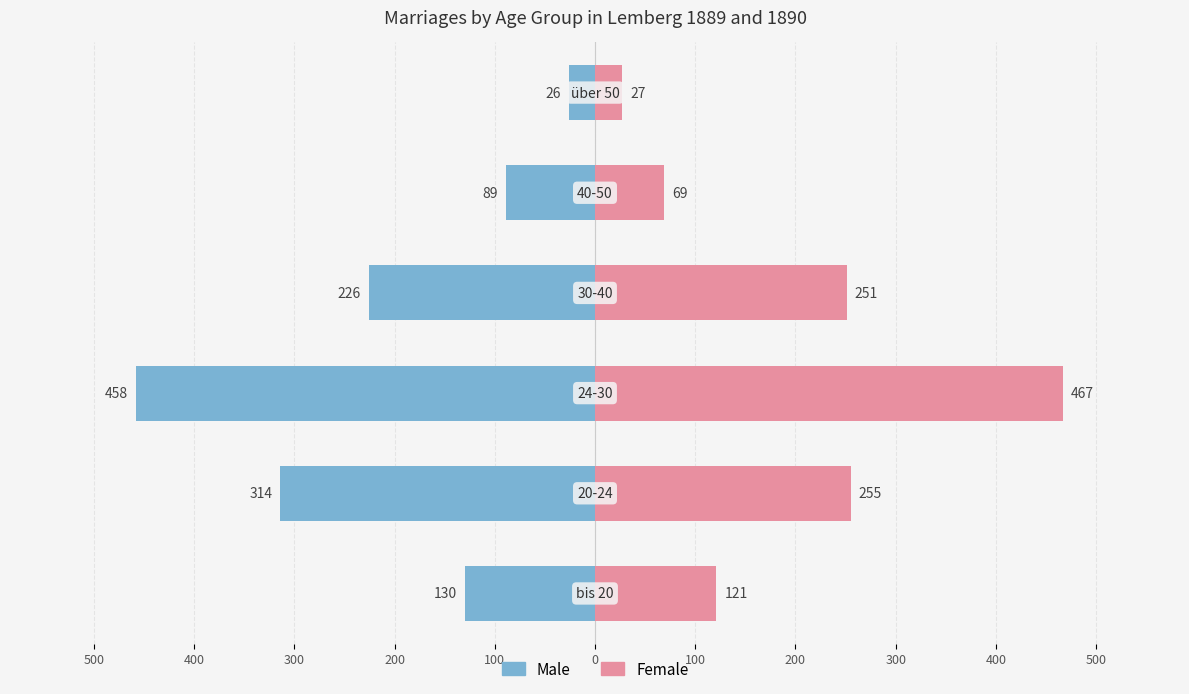

Is it true that Female equals 64 at 500?

False